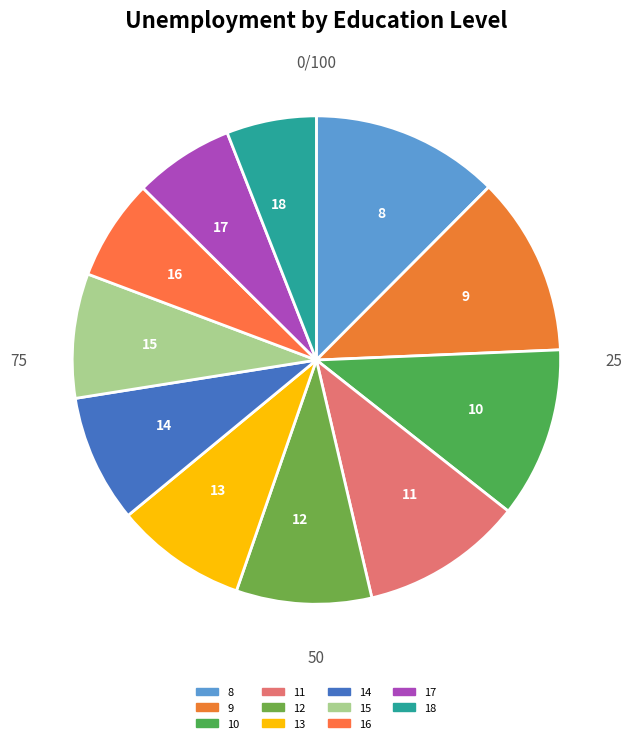

True or false: 10 accounts for 11% of the total.

True